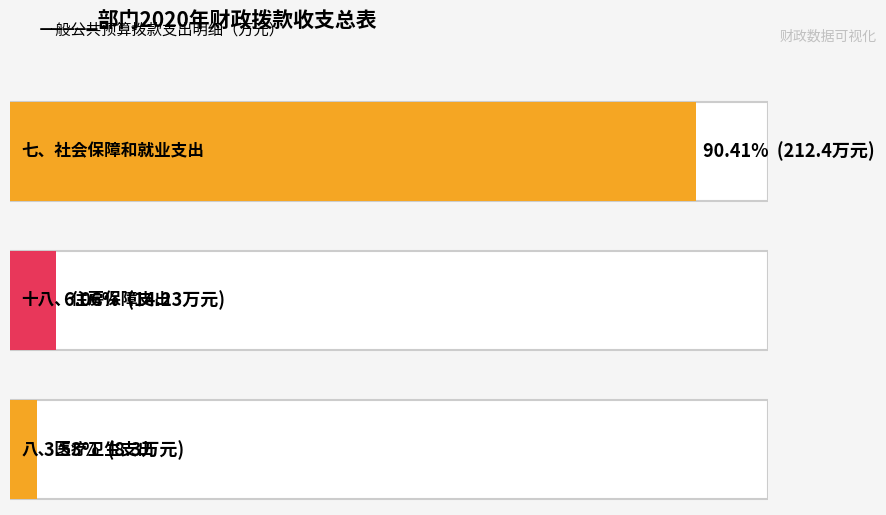

How many series are shown in this chart?

1